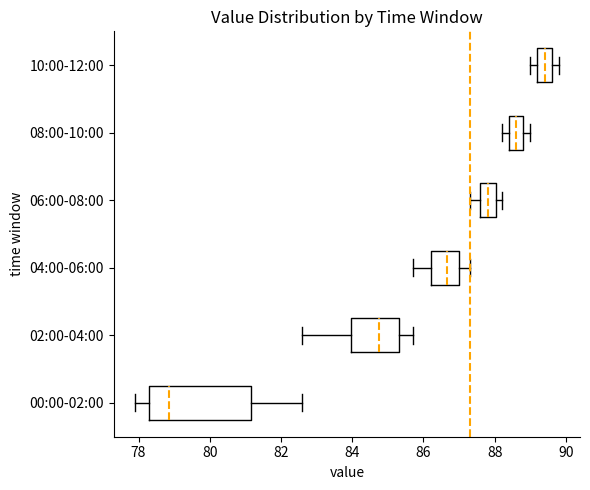

Reading bottom to top, read every box against the x-axis: the position of its median line, the range the box covers, and the ends of its whiskers. The values are not printed on the chart, so give them approximately, as read against the axis.

00:00-02:00: median 78.8, box 78.4 to 81.2, whiskers 78.0 to 82.6
02:00-04:00: median 84.8, box 84.0 to 85.4, whiskers 82.6 to 85.8
04:00-06:00: median 86.6, box 86.2 to 87.0, whiskers 85.8 to 87.4
06:00-08:00: median 87.8, box 87.6 to 88.0, whiskers 87.4 to 88.2
08:00-10:00: median 88.6, box 88.4 to 88.8, whiskers 88.2 to 89.0
10:00-12:00: median 89.4, box 89.2 to 89.6, whiskers 89.0 to 89.8